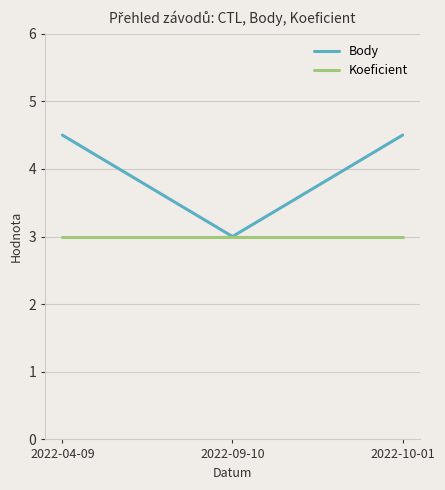

Is this an area chart (filled region under the line)?

No